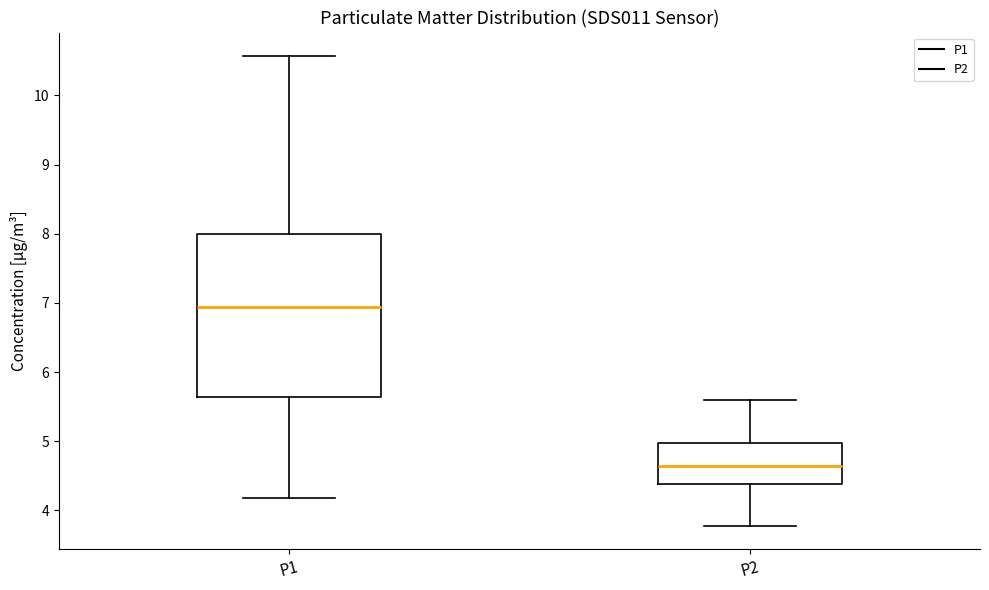

Reading left to right, read every box against the y-axis: the position of its median line, the range the box covers, and the ends of its whiskers. The values are not printed on the chart, so give them approximately, as read against the axis.

P1: median 6.9, box 5.6 to 8.0, whiskers 4.2 to 10.6
P2: median 4.6, box 4.4 to 5.0, whiskers 3.8 to 5.6